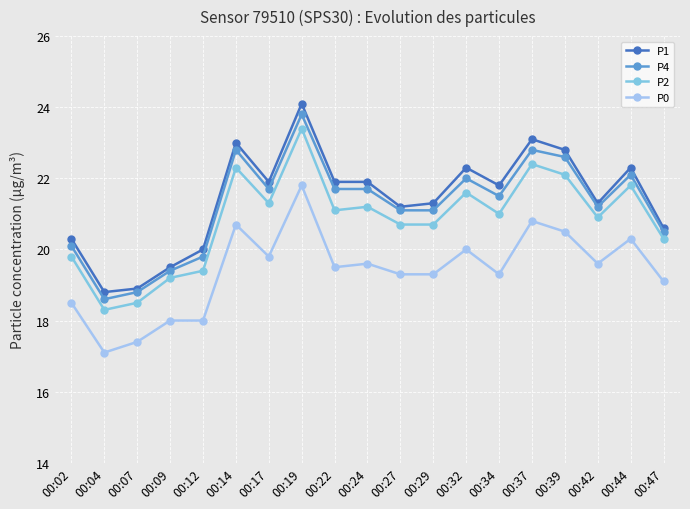

Does the chart display data point markers on the line(s)?

Yes